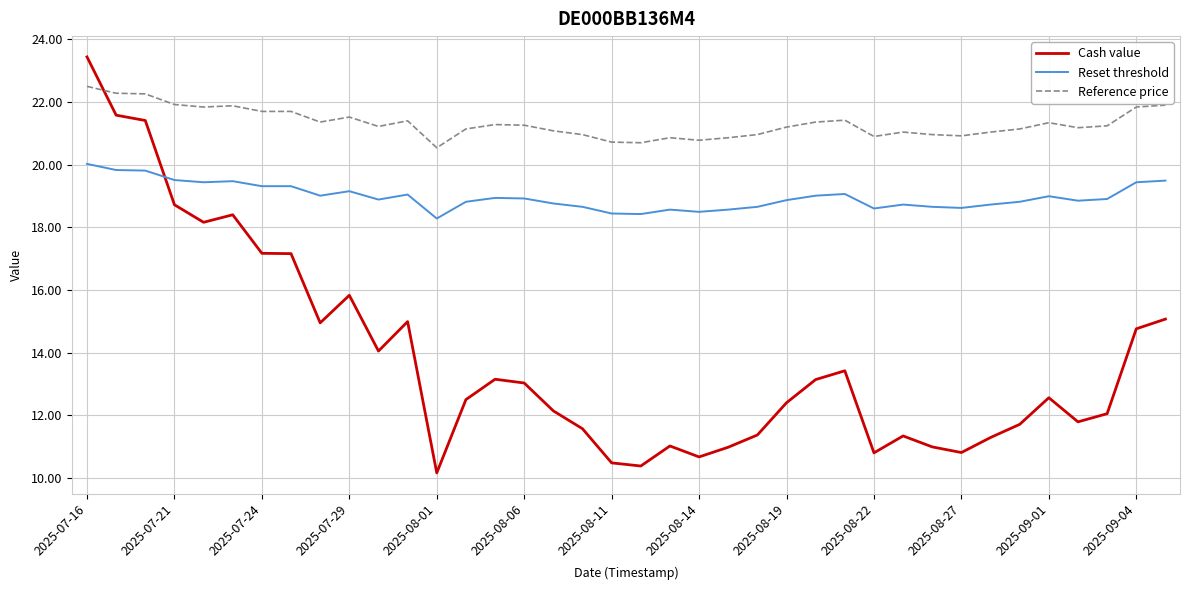

Rank the series by their maximum value, from highest to lowest.

Cash value, Reference price, Reset threshold